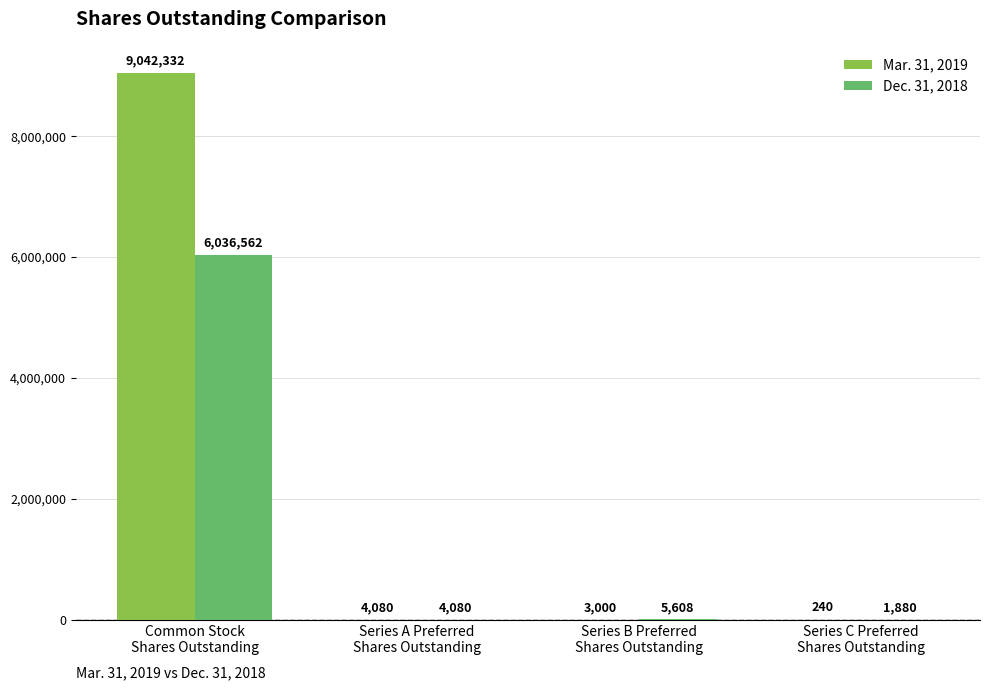

True or false: Dec. 31, 2018 has a value of 6036562 at Common Stock
Shares Outstanding.

True